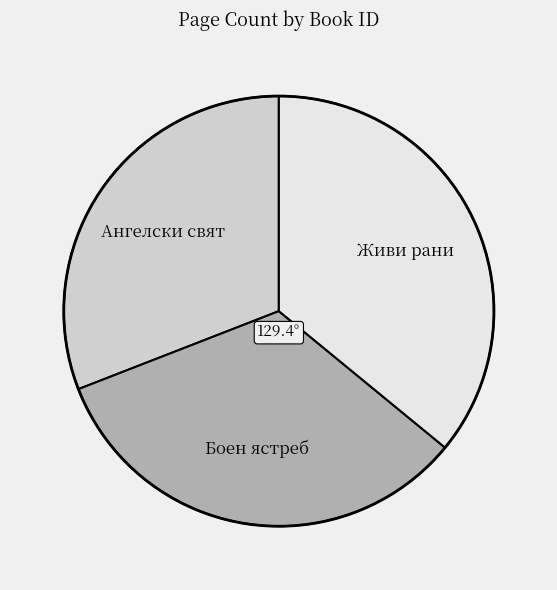

How many slices are in this pie chart?

3